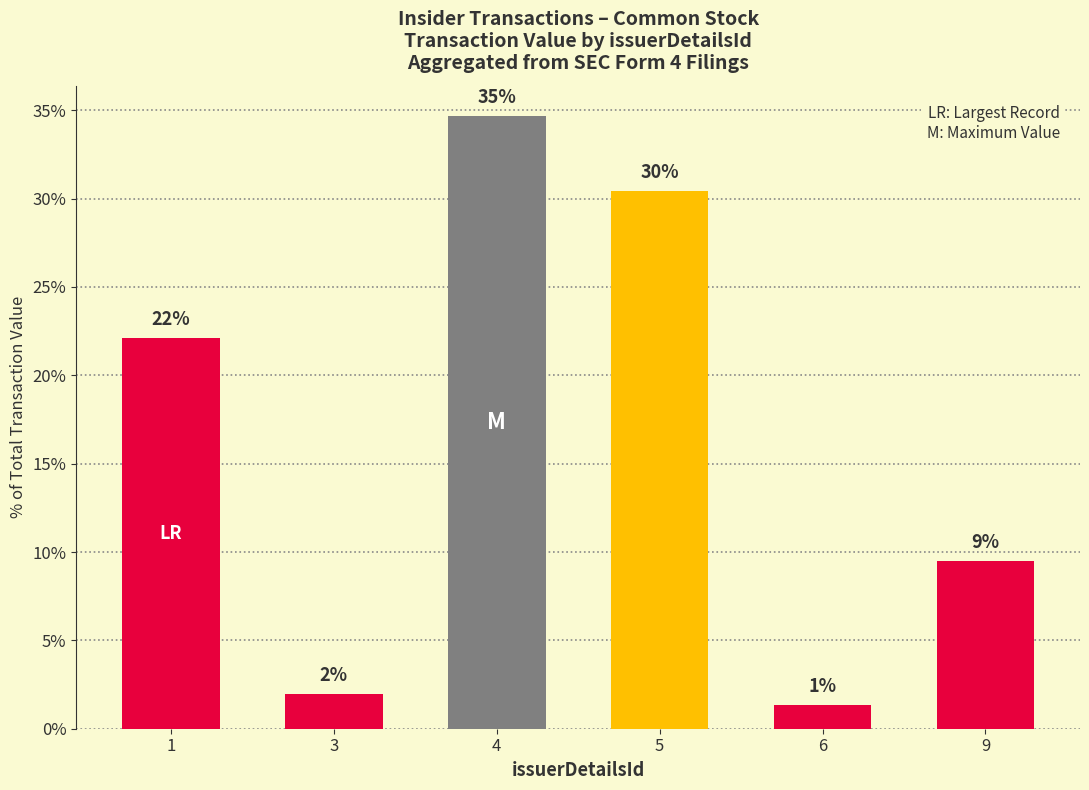

How many bars are there in total?

6